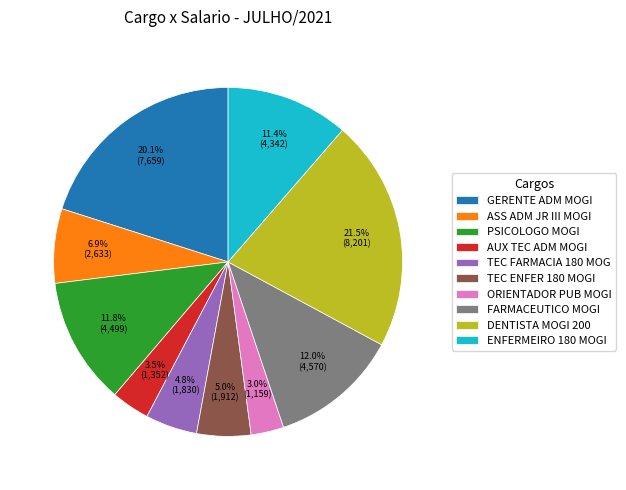

Combined, do TEC FARMACIA 180 MOG and GERENTE ADM MOGI account for over 50%?

No